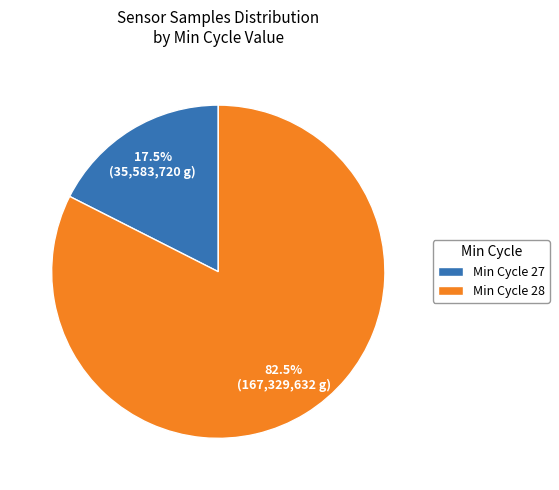

Count the number of slices in the pie.

2